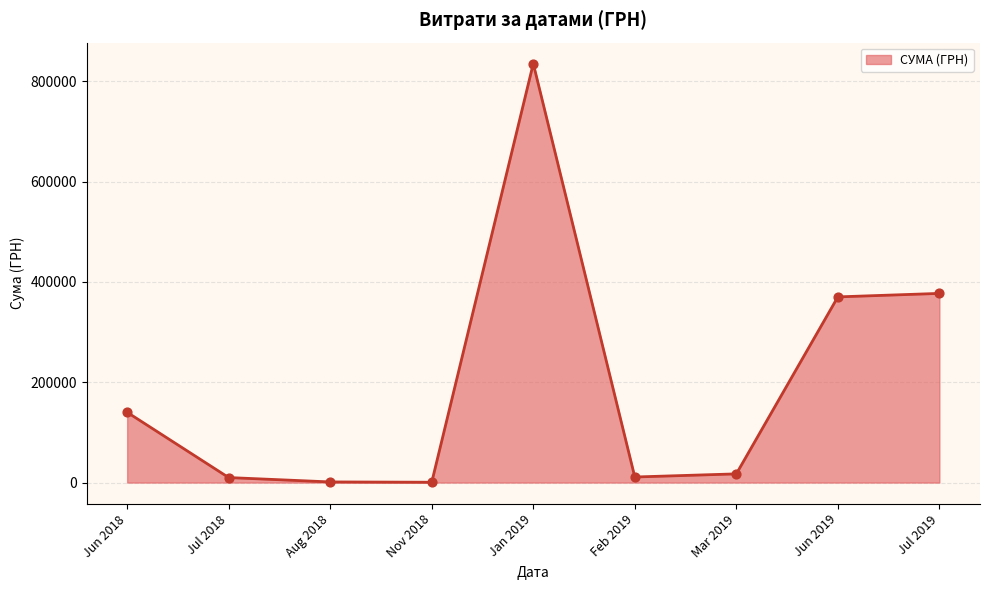

Between Jun 2018 and Jun 2019, which is larger?

Jun 2019